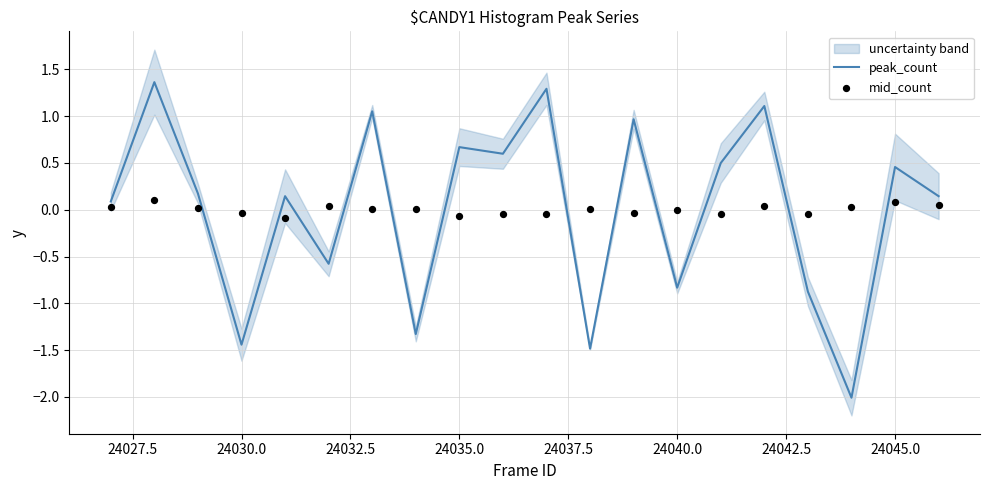

Which series has the largest total across all categories?

mid_count